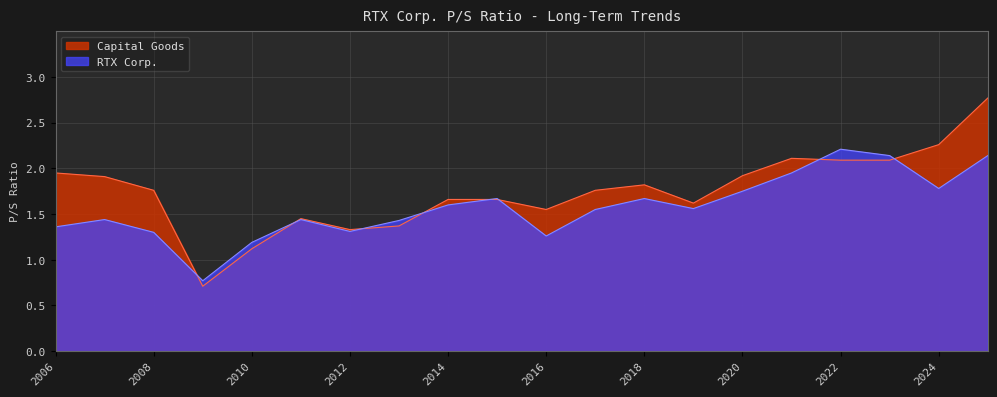

At which category does the chart reach its peak across all series?

2025